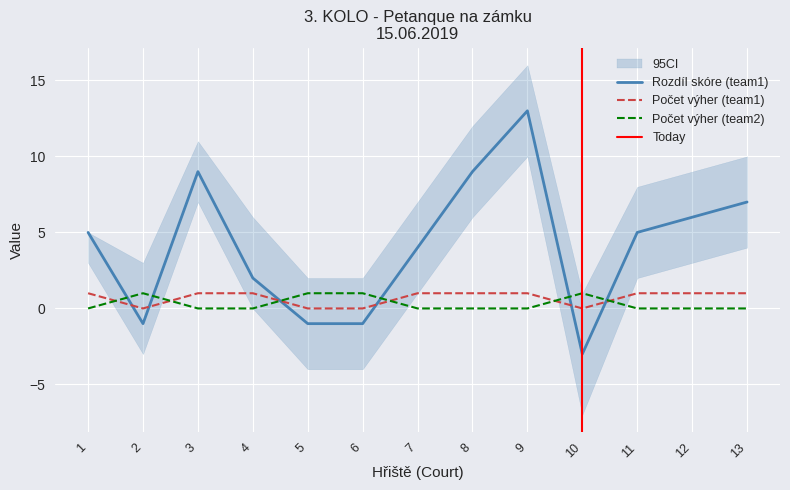

Where is Počet výher (team2) nearest to the value 0?

1